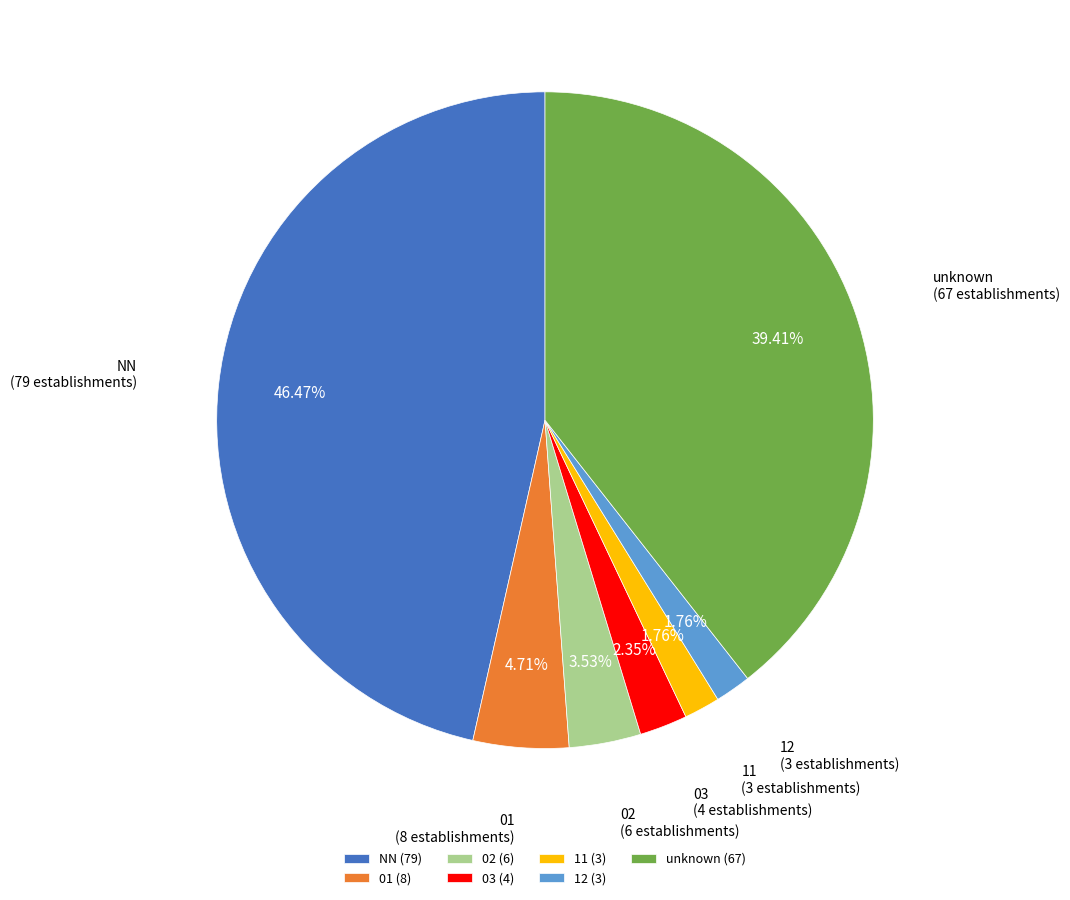

Do 11 (3) and 03 (4) together represent more than half of the pie?

No